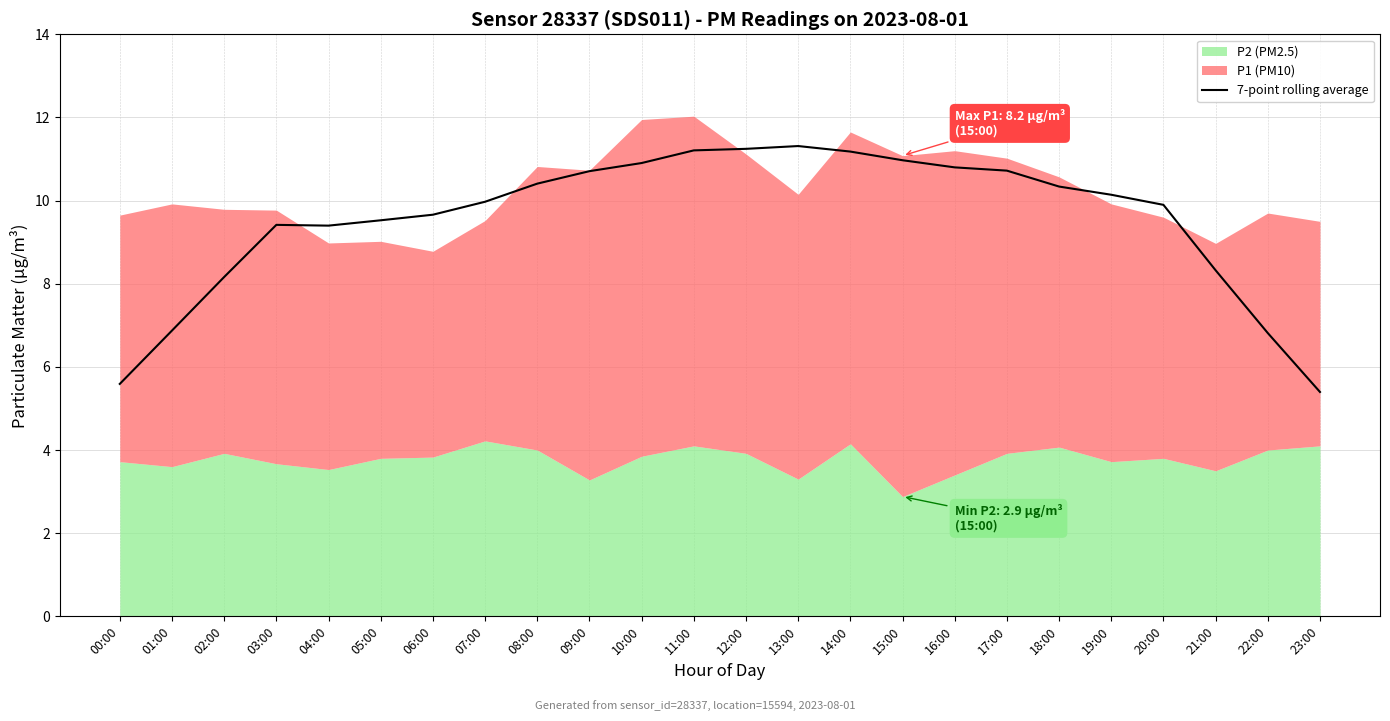

The value at 19:00 is 10.1. True or false?

True